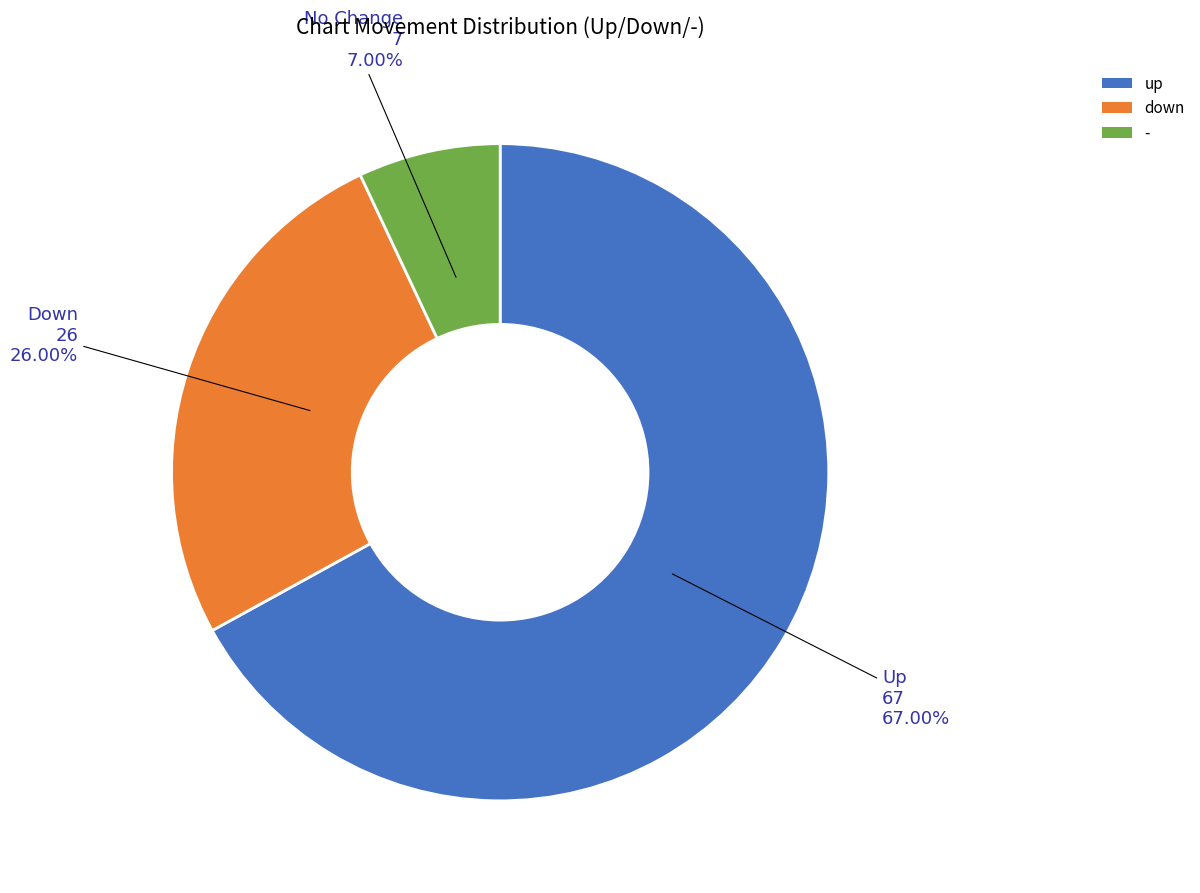

True or false: - accounts for 1% of the total.

False